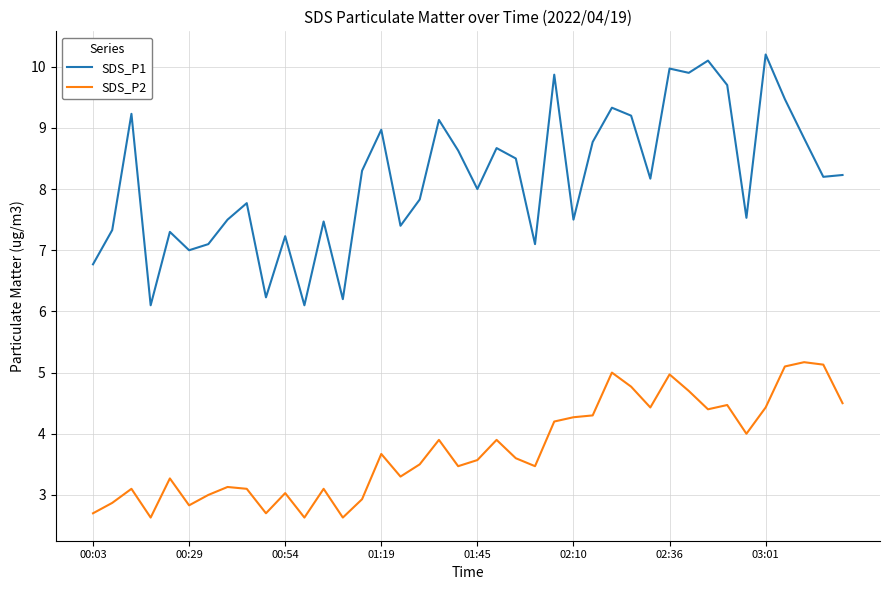

What is the greatest value displayed?

10.2